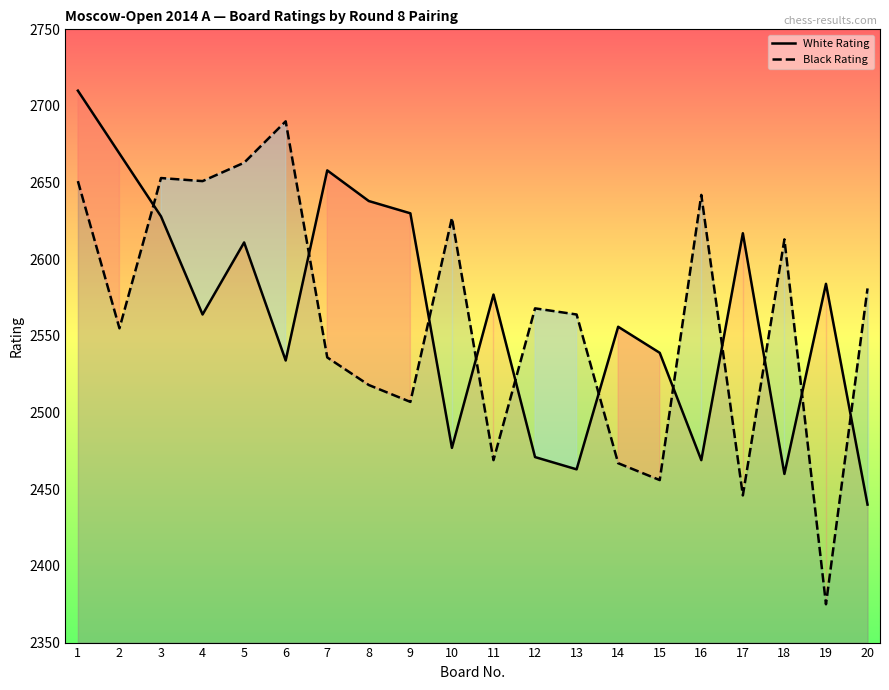

What are all the series names shown in the legend?

White Rating, Black Rating